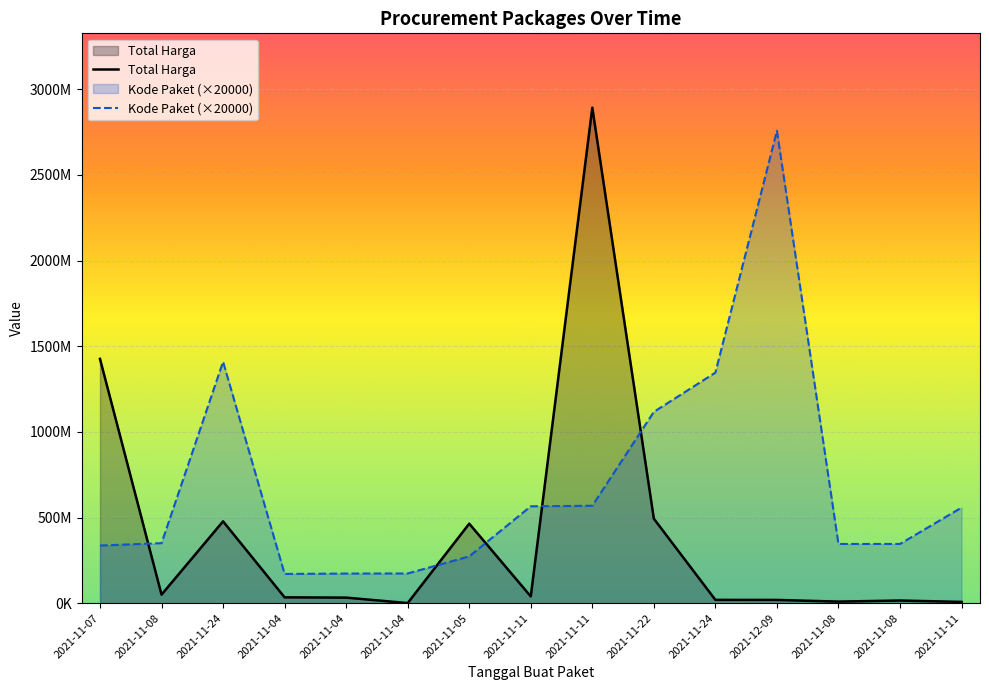

True or false: Total Harga has a value of 13286313 at 2021-11-11.

False